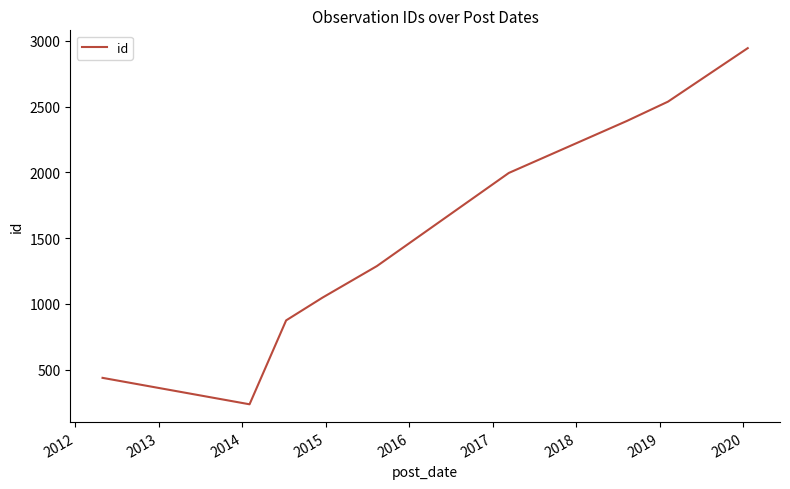

What is the difference between the maximum and minimum values?

2708